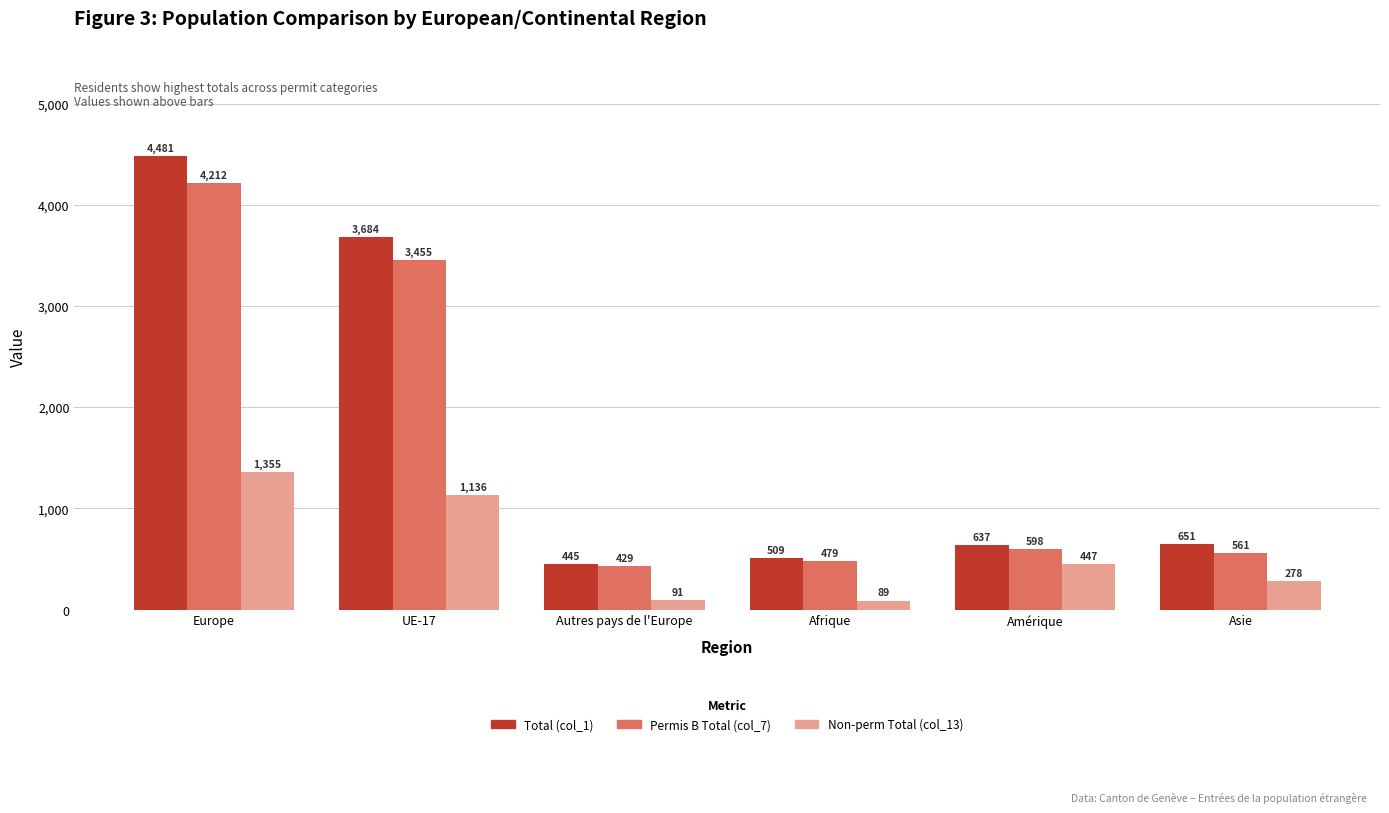

Reading left to right, extract all data points from this chart.

Total (col_1): Europe=4481	UE-17=3684	Autres pays de l'Europe=445	Afrique=509	Amérique=637	Asie=651
Permis B Total (col_7): Europe=4212	UE-17=3455	Autres pays de l'Europe=429	Afrique=479	Amérique=598	Asie=561
Non-perm Total (col_13): Europe=1355	UE-17=1136	Autres pays de l'Europe=91	Afrique=89	Amérique=447	Asie=278